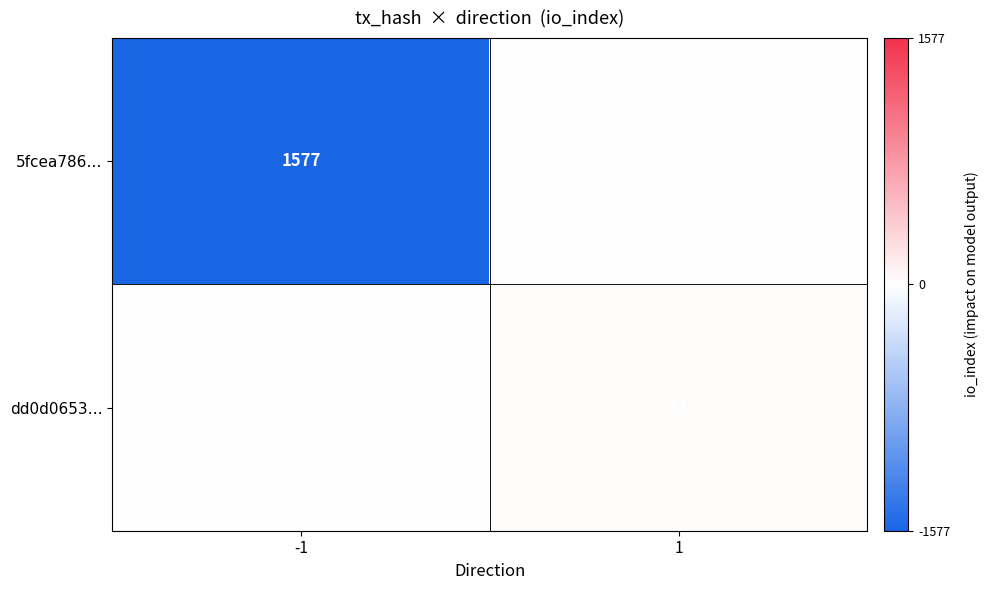

Is it true that 5fcea786… equals 1577 at -1?

True